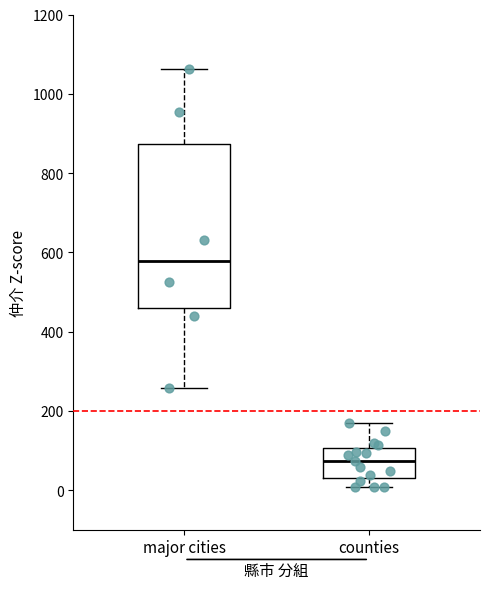

Which box's median line is the highest?

major cities